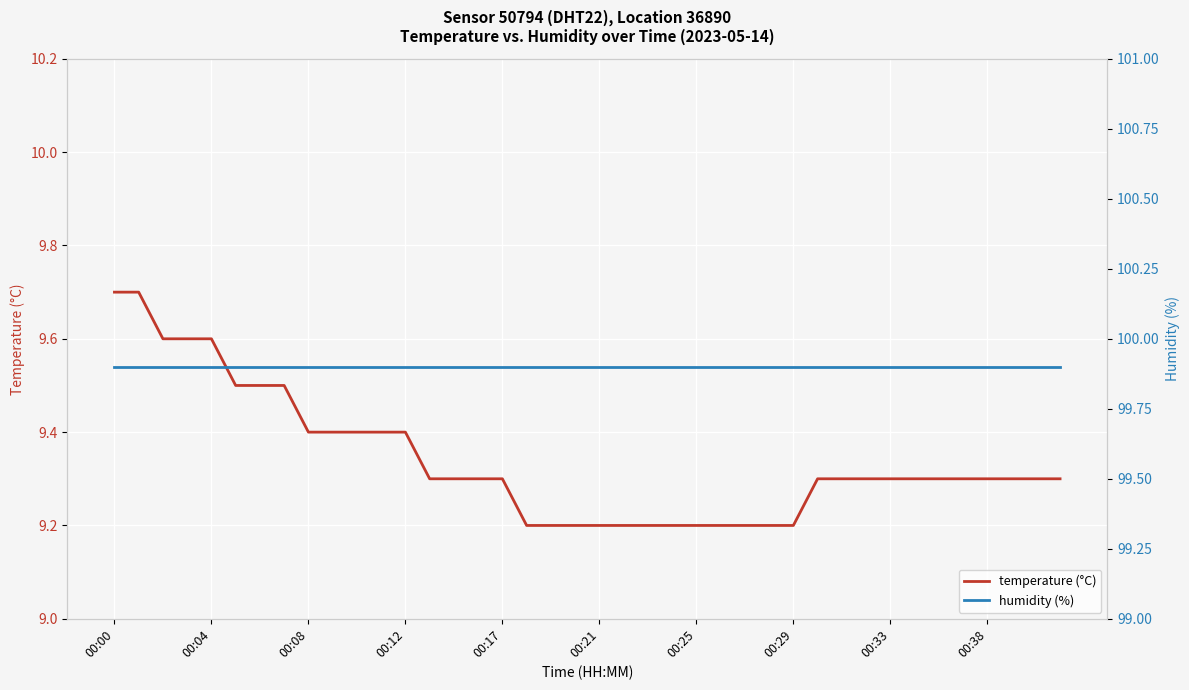

Where is humidity (%) nearest to the value 99?

00:00